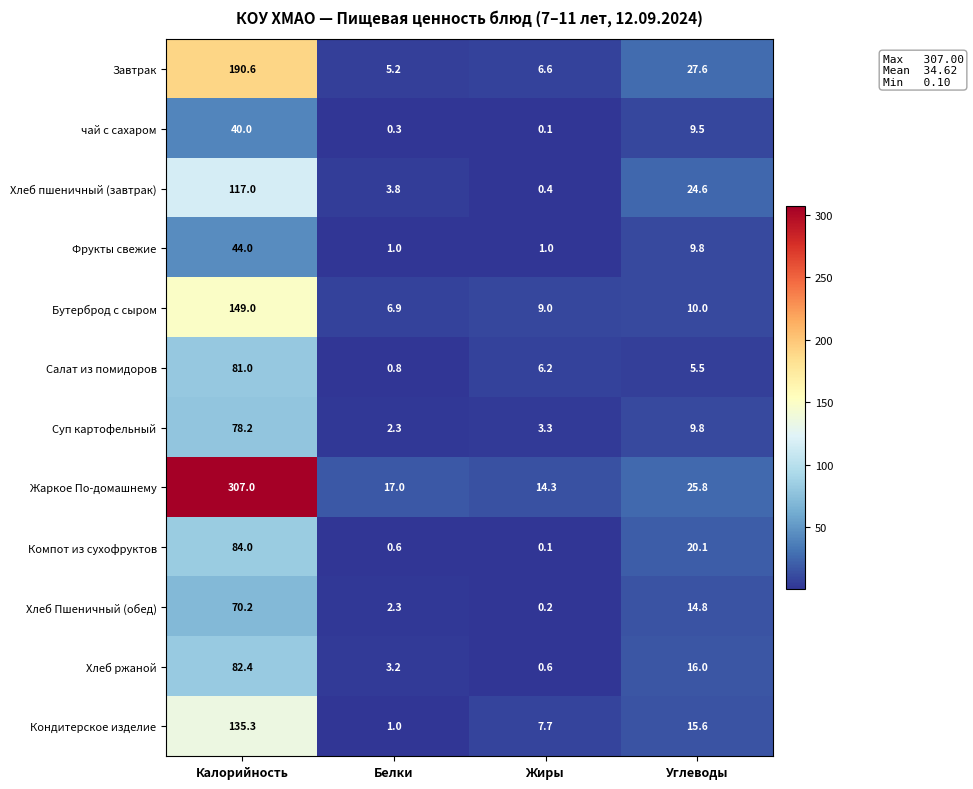

At which label does Кондитерское изделие reach its peak?

Калорийность